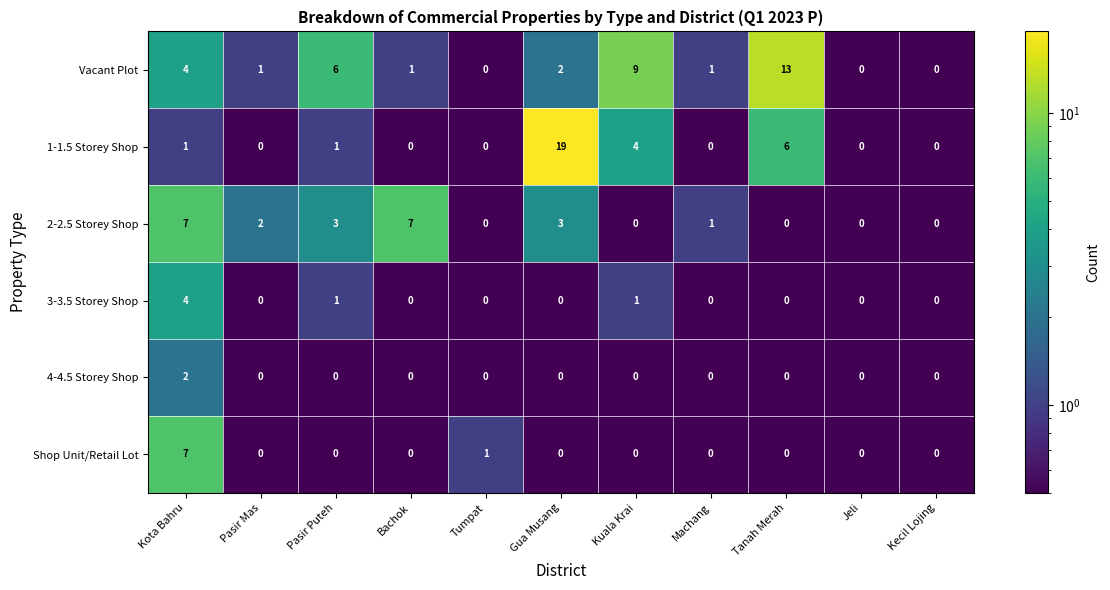

At which category is the sum across all series the highest?

Kota Bahru